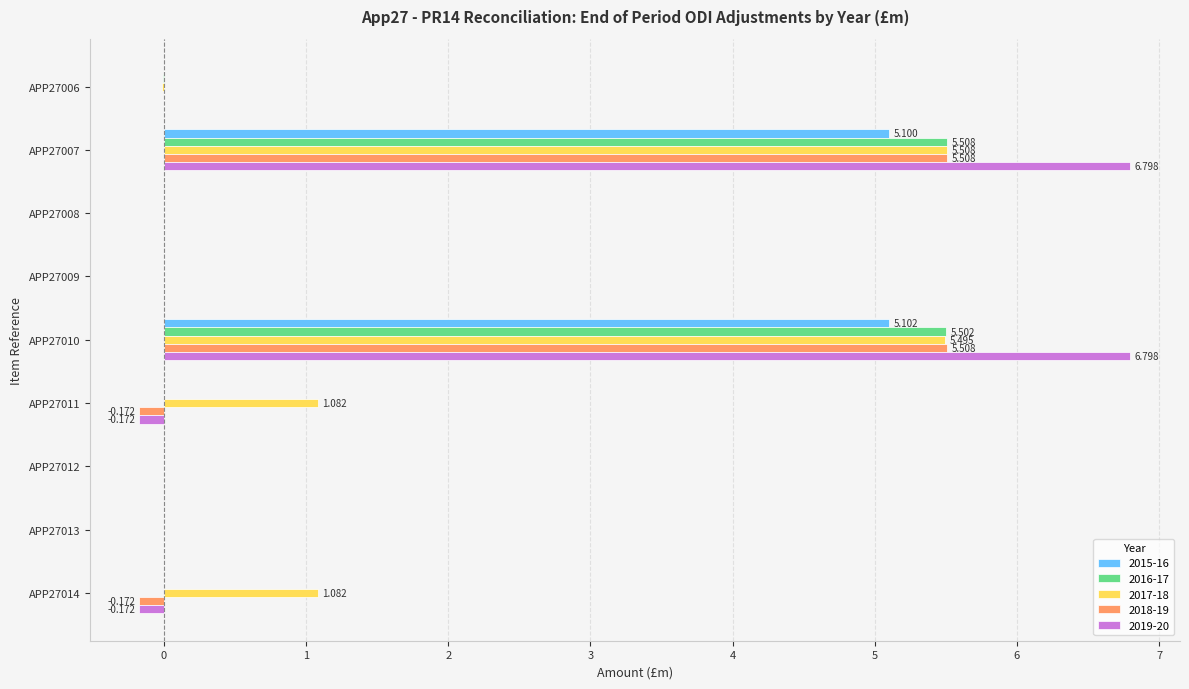

What is the average value of the 2015-16 series?

1.1